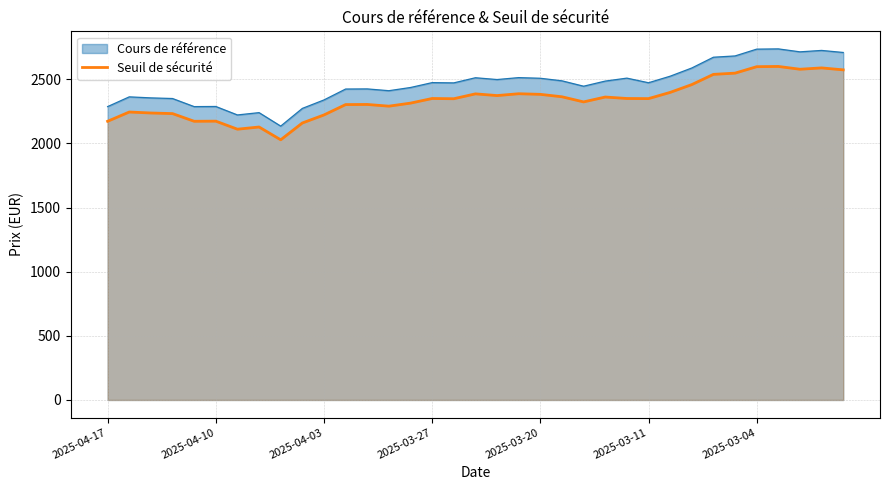

Between 8 and 31, which is larger?

31